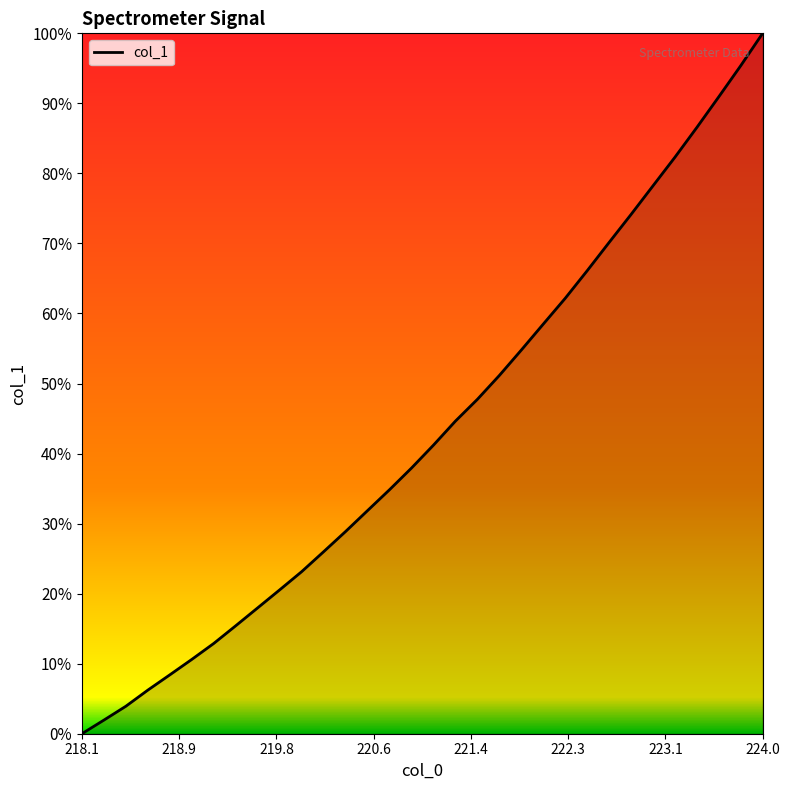

What is the difference between the second highest and minimum values?

95.4